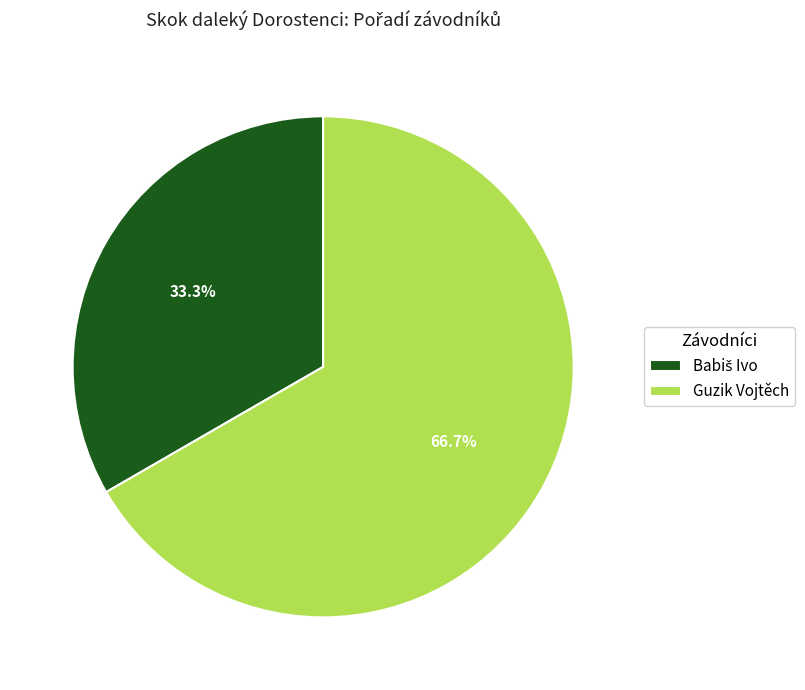

Count the number of slices in the pie.

2